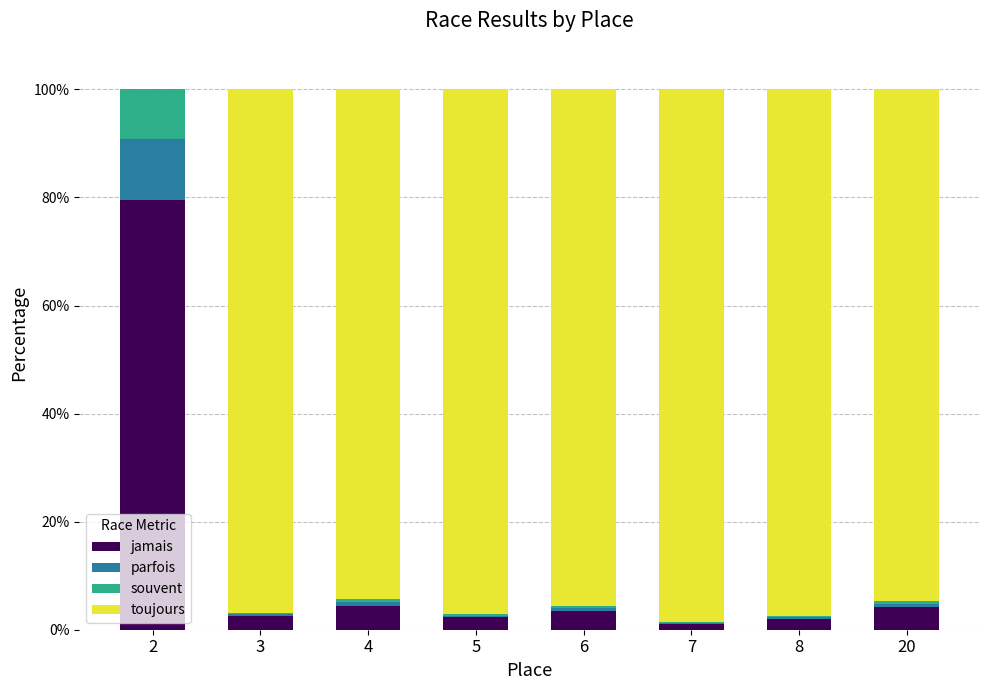

Are the bars horizontal?

No